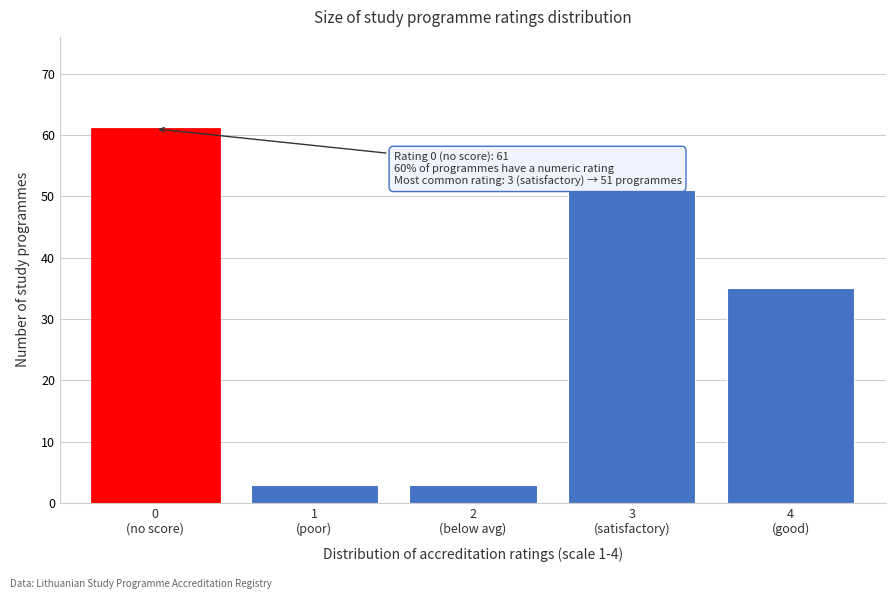

Reading left to right, what are all the values shown in this chart?

61	3	3	51	35